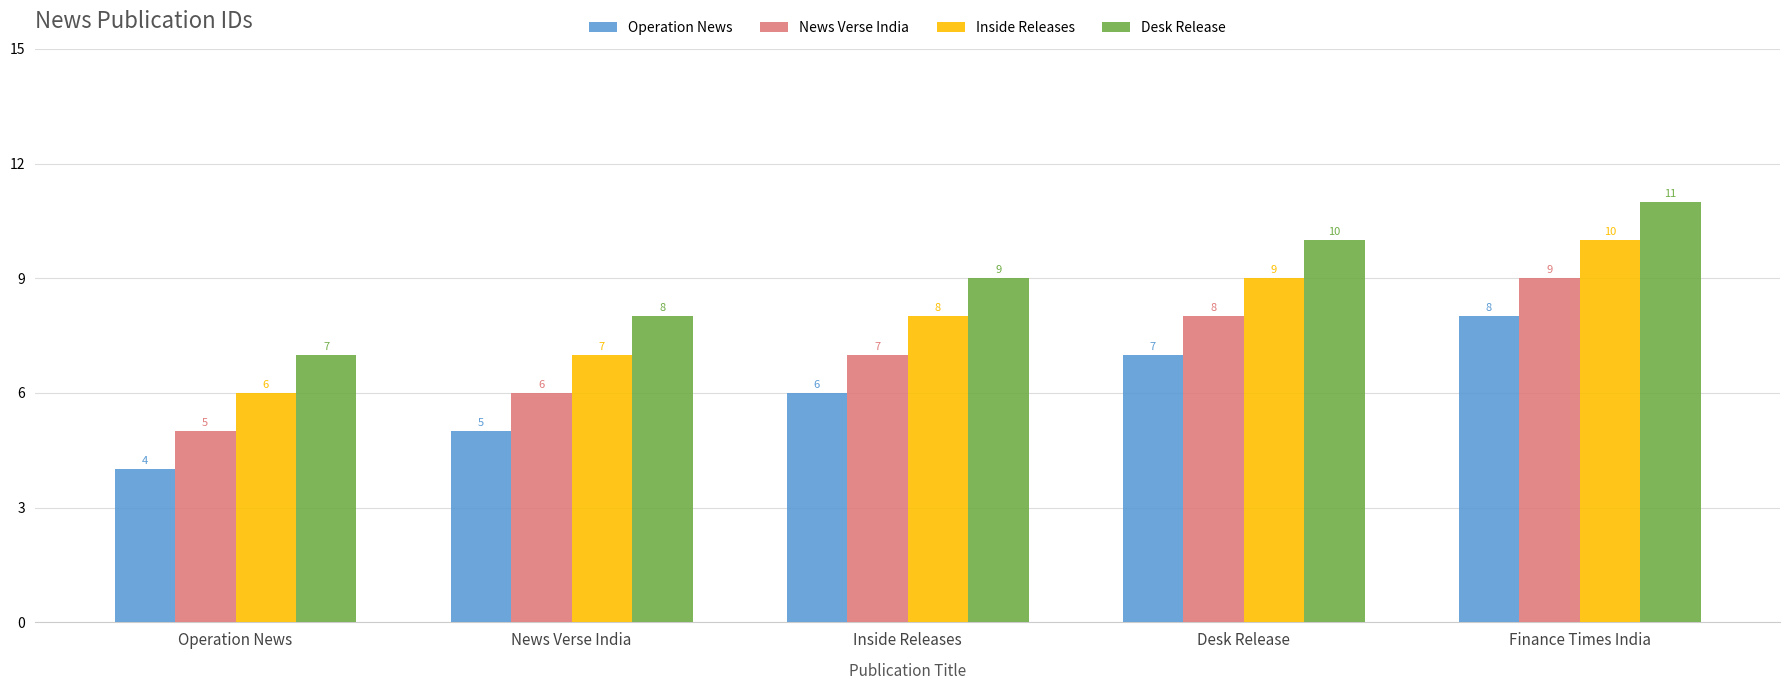

Is it true that News Verse India equals 2 at Inside Releases?

False